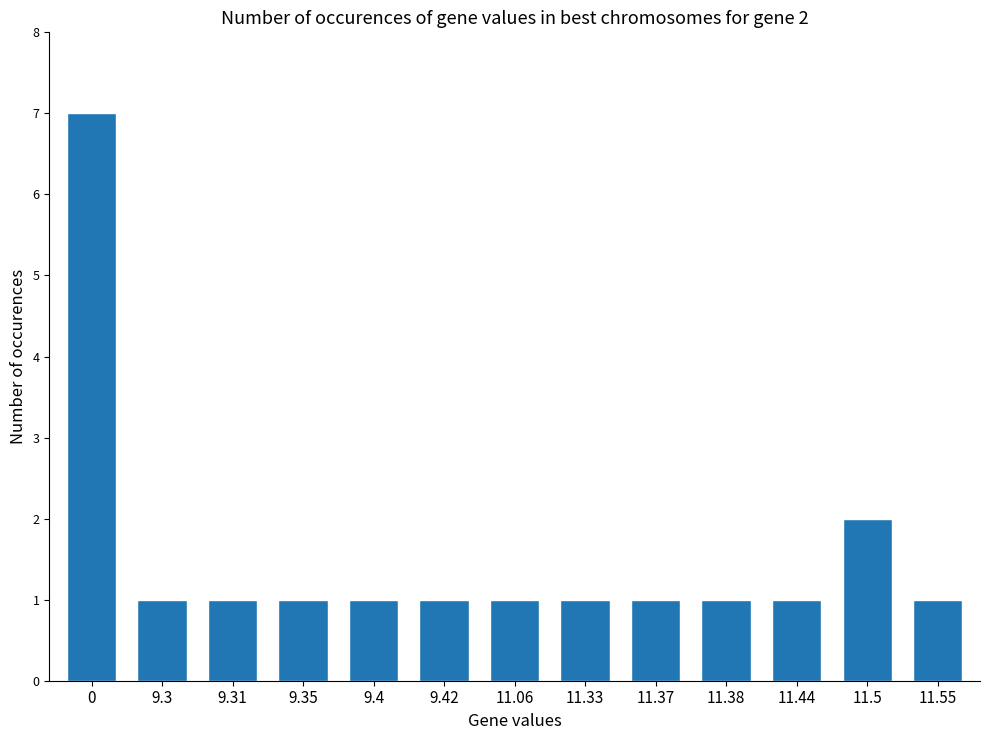

What is the label of the 13th bar from the left?

11.55